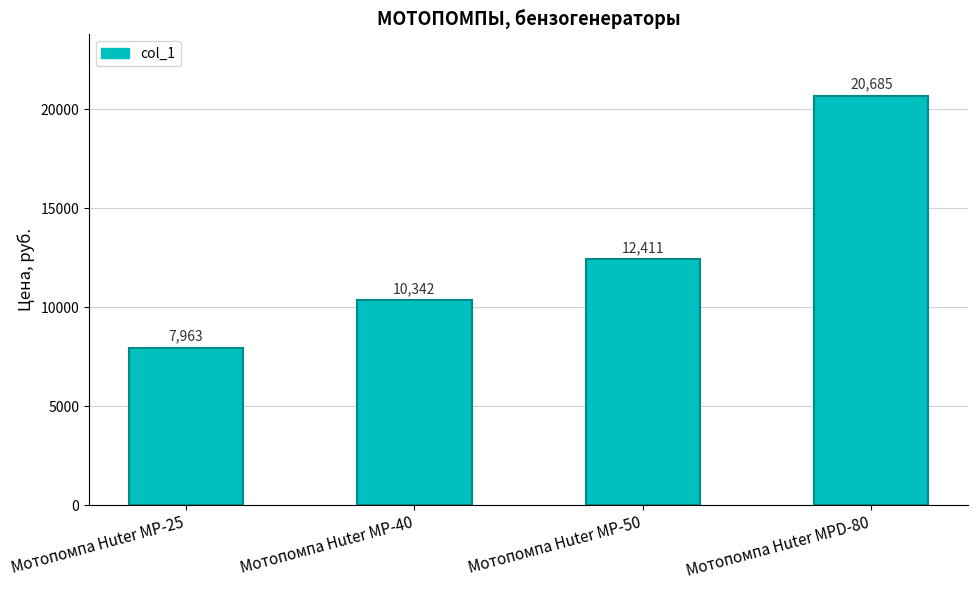

True or false: the data shows 20685 at Мотопомпа Huter MPD-80.

True